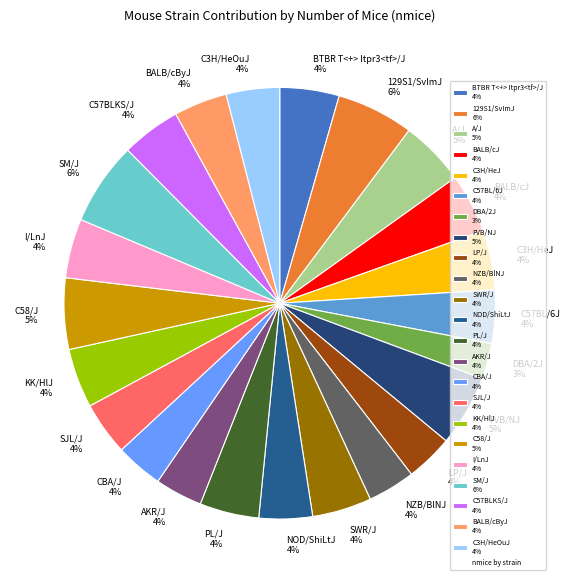

How many segments does this pie chart have?

23